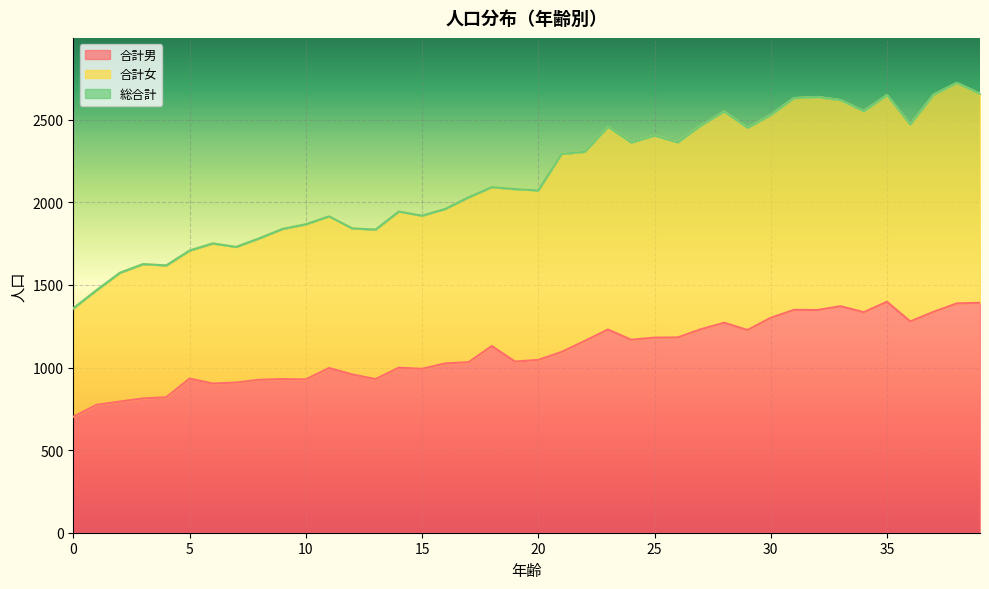

True or false: 合計女 and 合計男 intersect in this chart.

False